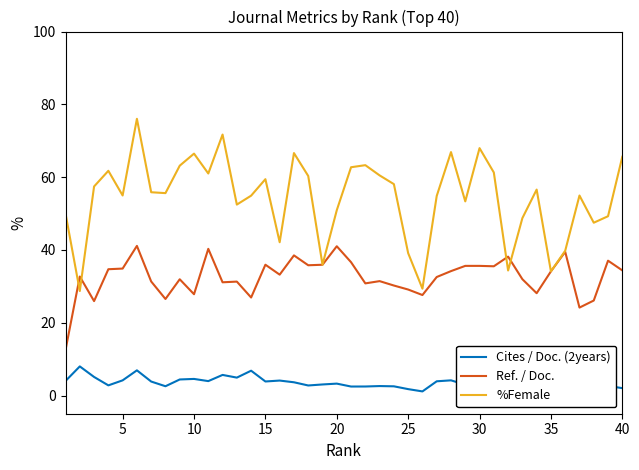

What is the highest value of the %Female series?

76.0